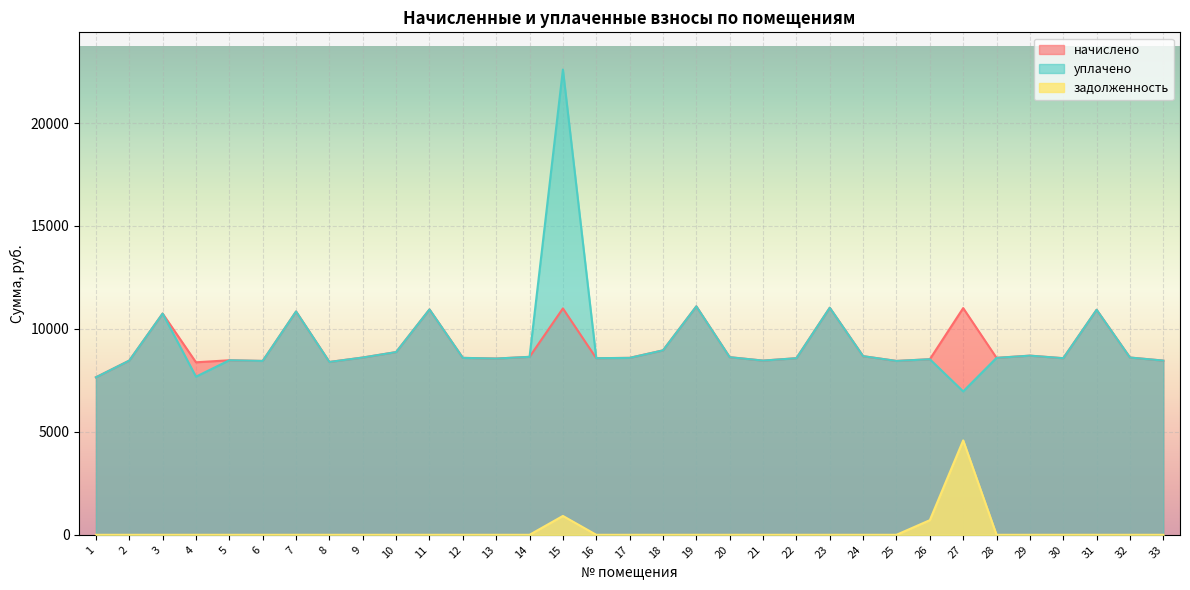

What is the greatest value displayed?

22599.1